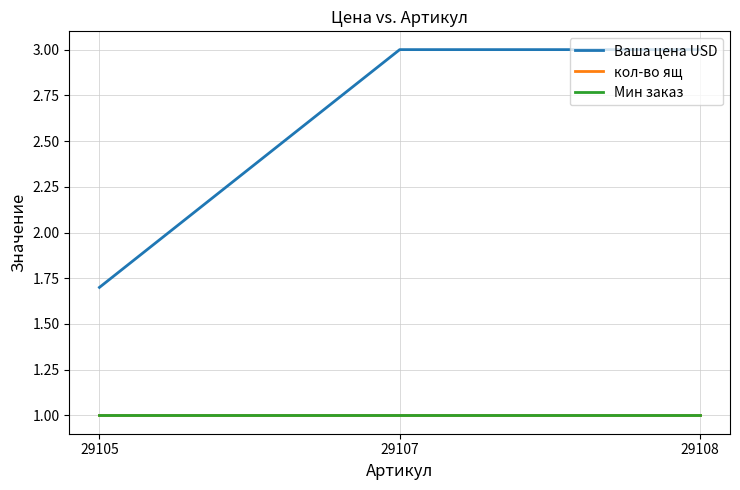

What is the difference between the maximum and minimum values in the Ваша цена USD series?

1.3